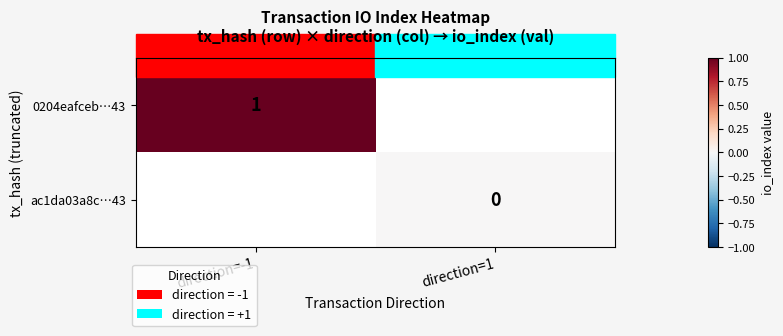

Is the value of 0204eafceb…43 at direction=-1 greater than the value of ac1da03a8c…43 at direction=1?

Yes